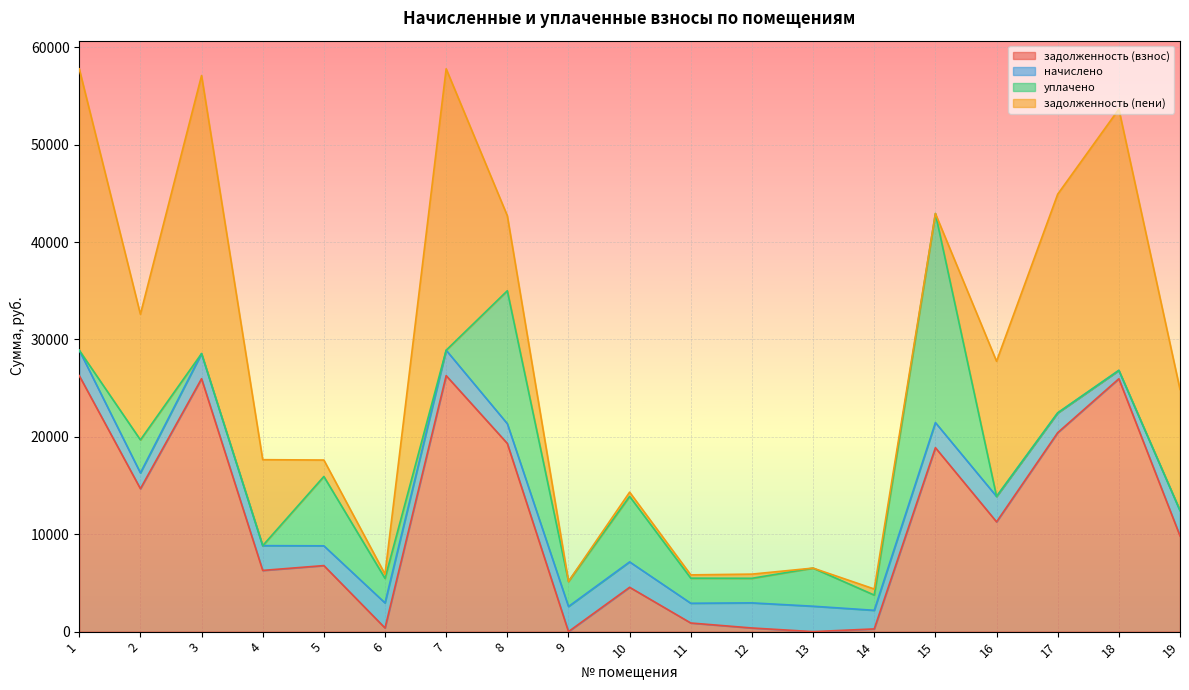

Reading left to right, what are all the values shown in this chart?

задолженность (взнос): 26283.6	14675.4	25969.4	6284.6	6781.3	374.2	26283.6	19321.5	0.0	4551.8	885.1	374.5	0.0	277.8	18885.0	11271.2	20429.8	25962.7	9826.2
начислено: 2609.1	1618.5	2577.9	2542.8	2028.0	2574.0	2609.1	2028.0	2577.9	2609.1	2028.0	2577.9	2609.1	1911.0	2577.9	2609.1	2028.0	859.9	2609.1
уплачено: 0.0	3393.8	0.0	0.0	7119.3	2519.2	0.0	13648.1	2577.9	6725.0	2575.2	2522.8	3914.0	1562.9	21462.9	0.0	0.0	0.0	0.0
задолженность (пени): 28892.7	12900.2	28547.3	8827.5	1690.0	429.0	28892.7	7701.3	0.0	435.9	338.0	429.6	0.0	625.9	0.0	13880.3	22457.8	26822.6	12435.3